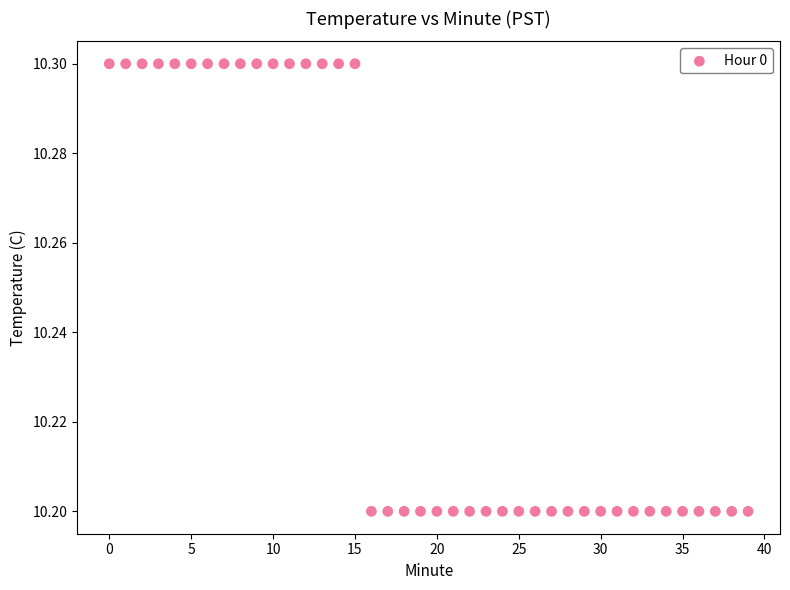

How many data points are displayed?

40